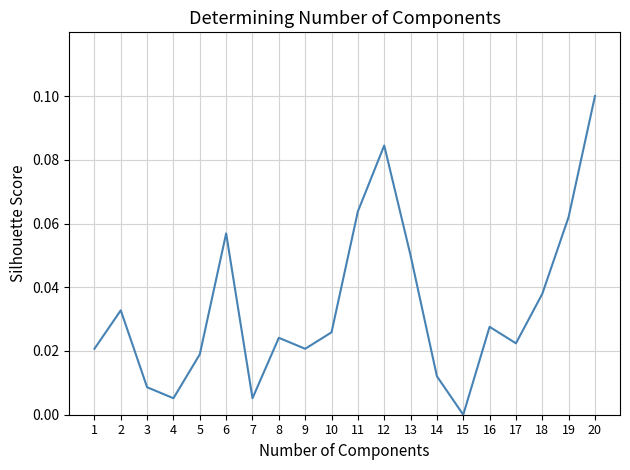

How many lines are shown in the chart?

1